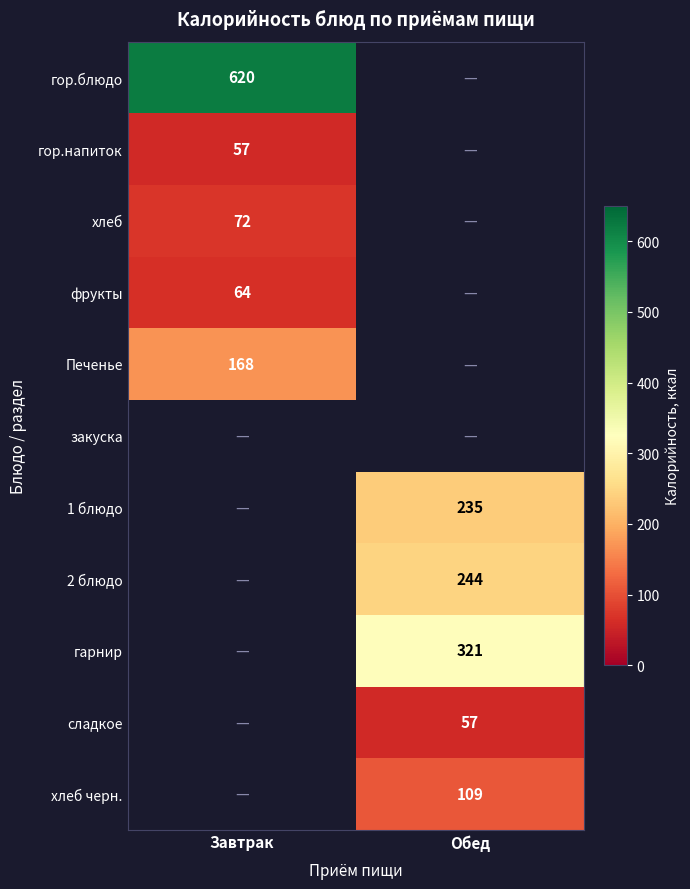

The гарнир series shows 492 at Обед. True or false?

False